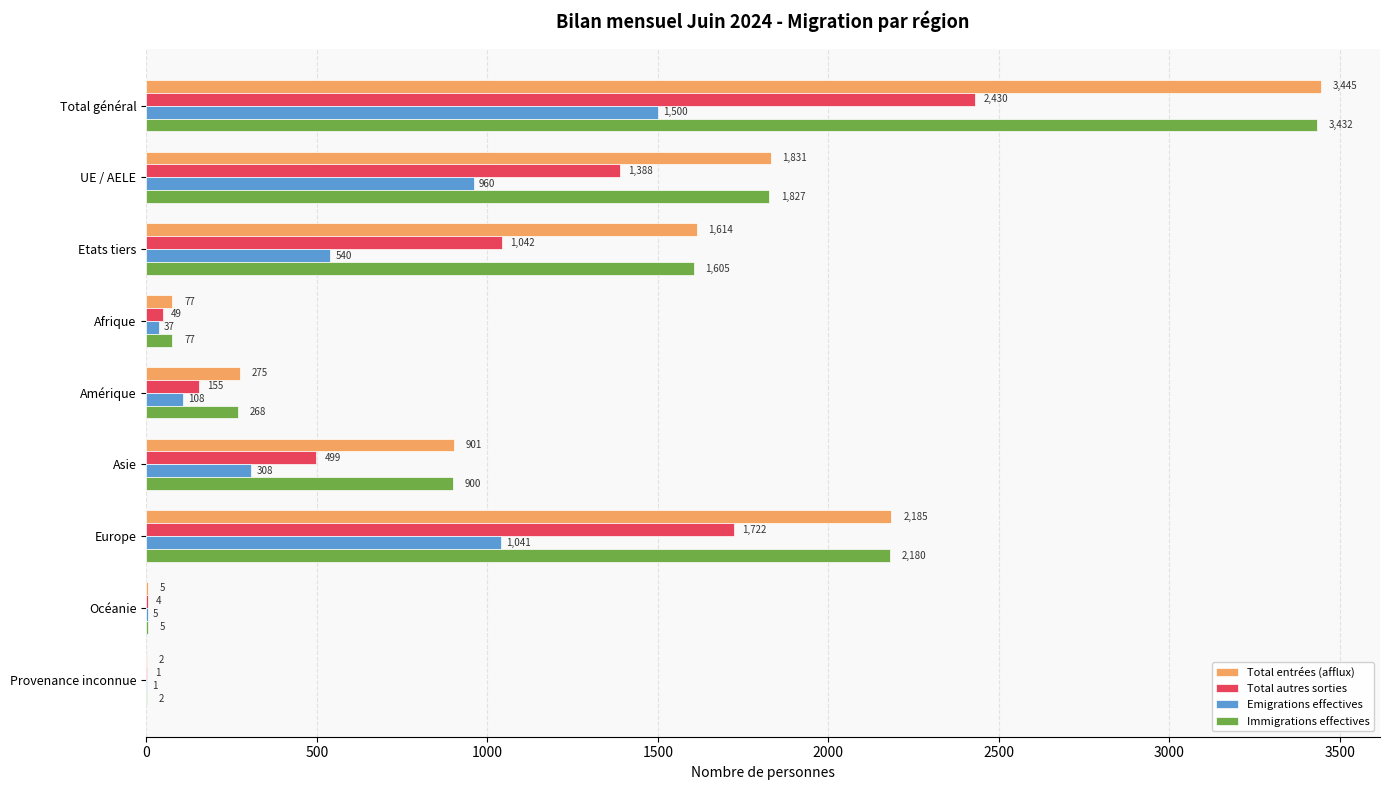

How many data points does each series have?

9